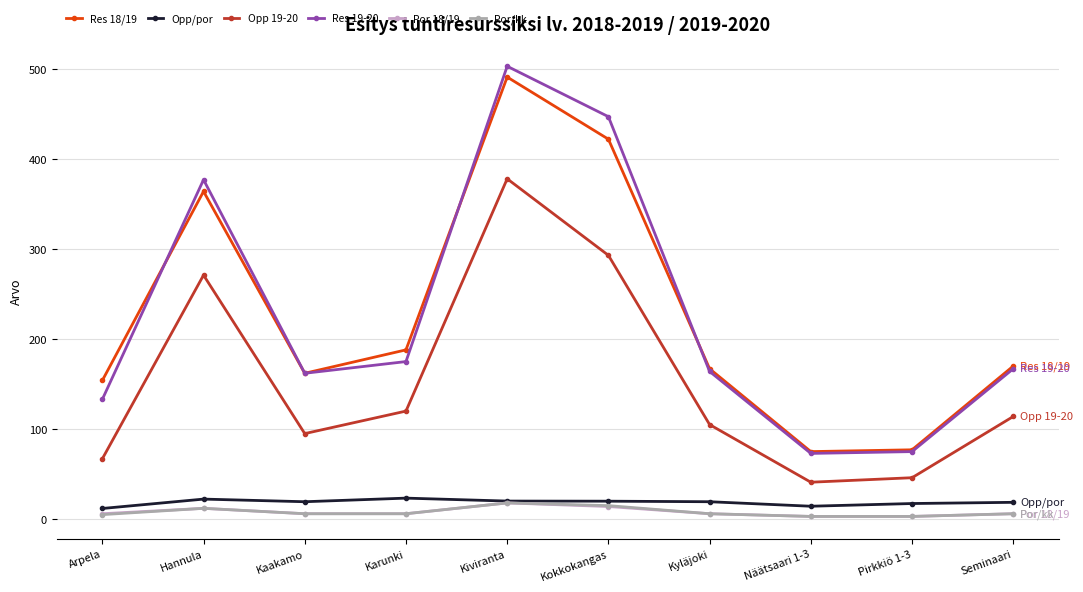

What is the minimum value for Por/kk?

3.0